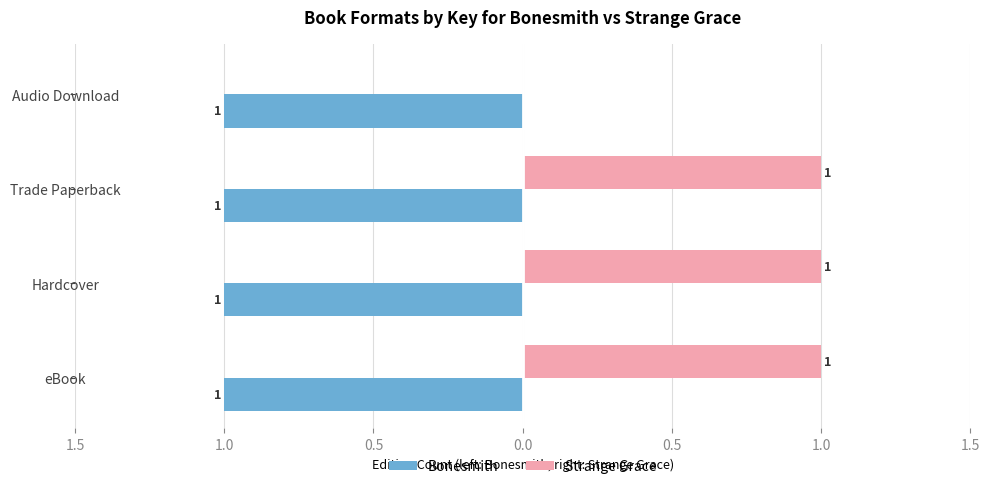

What are all the series names shown in the legend?

Bonesmith, Strange Grace